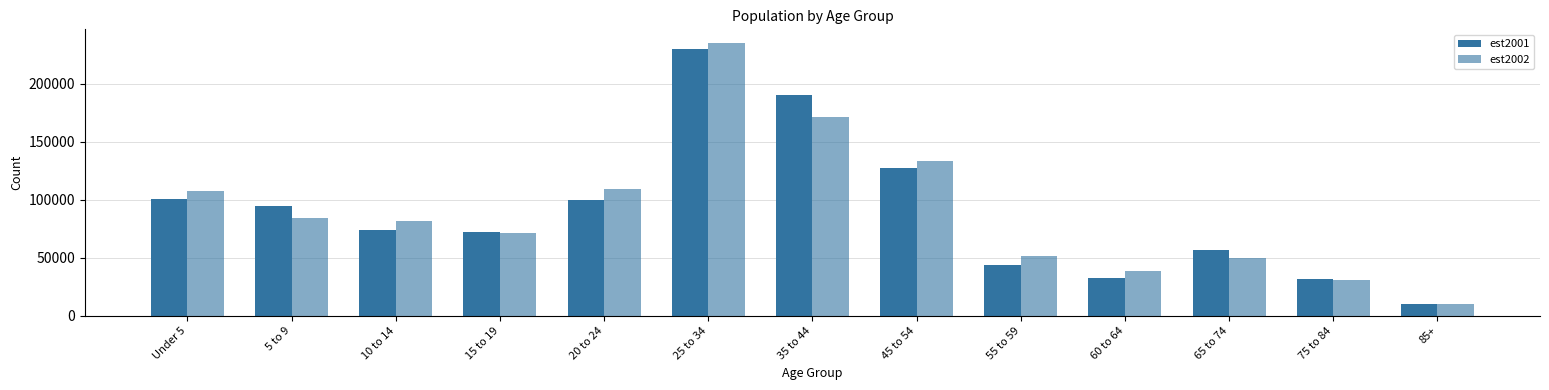

How many bars are there in total?

26